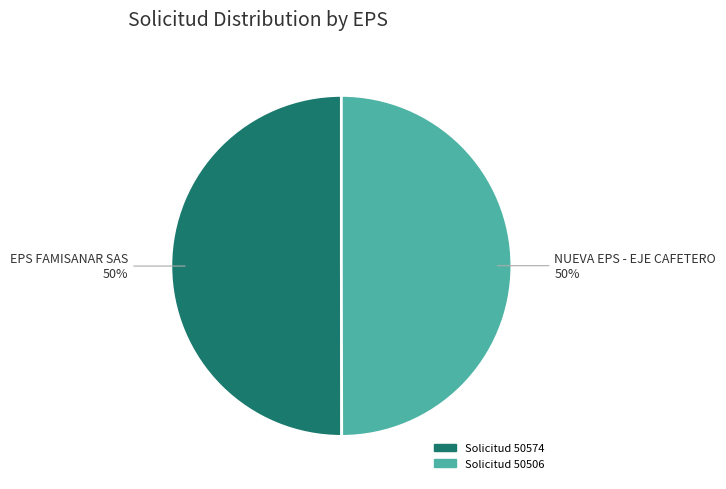

Count the number of slices in the pie.

2